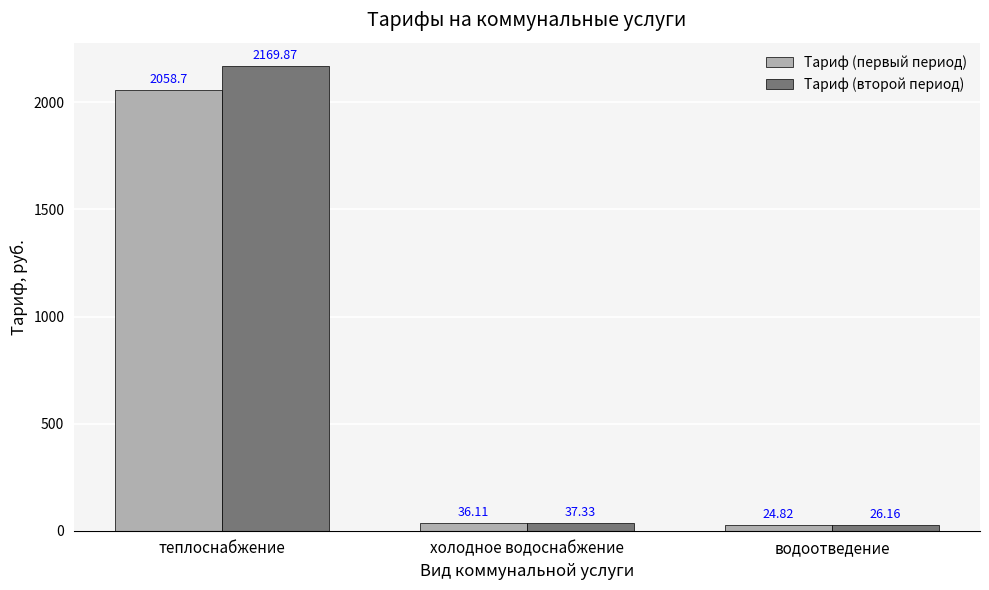

How many bars are there in total?

6